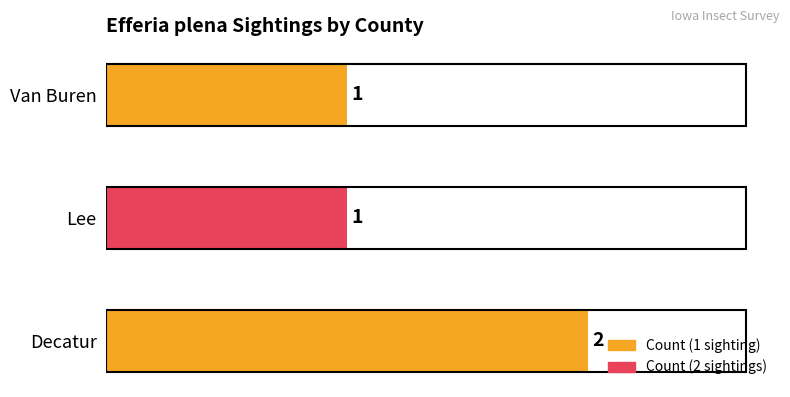

What is the ratio of the value at Decatur to the value at Van Buren?

2.0